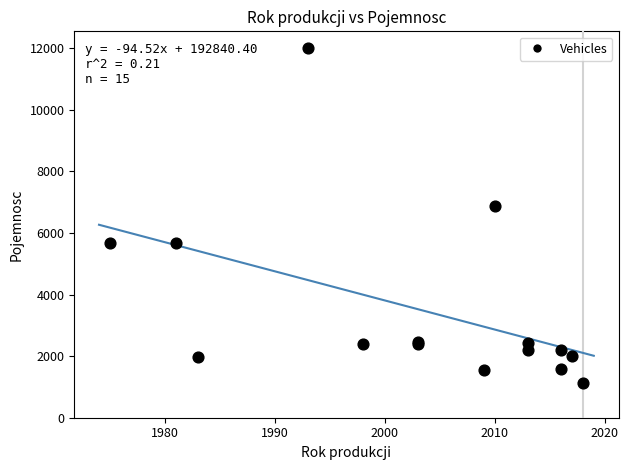

What Y value in the scatter plot is closest to 6561?

6871